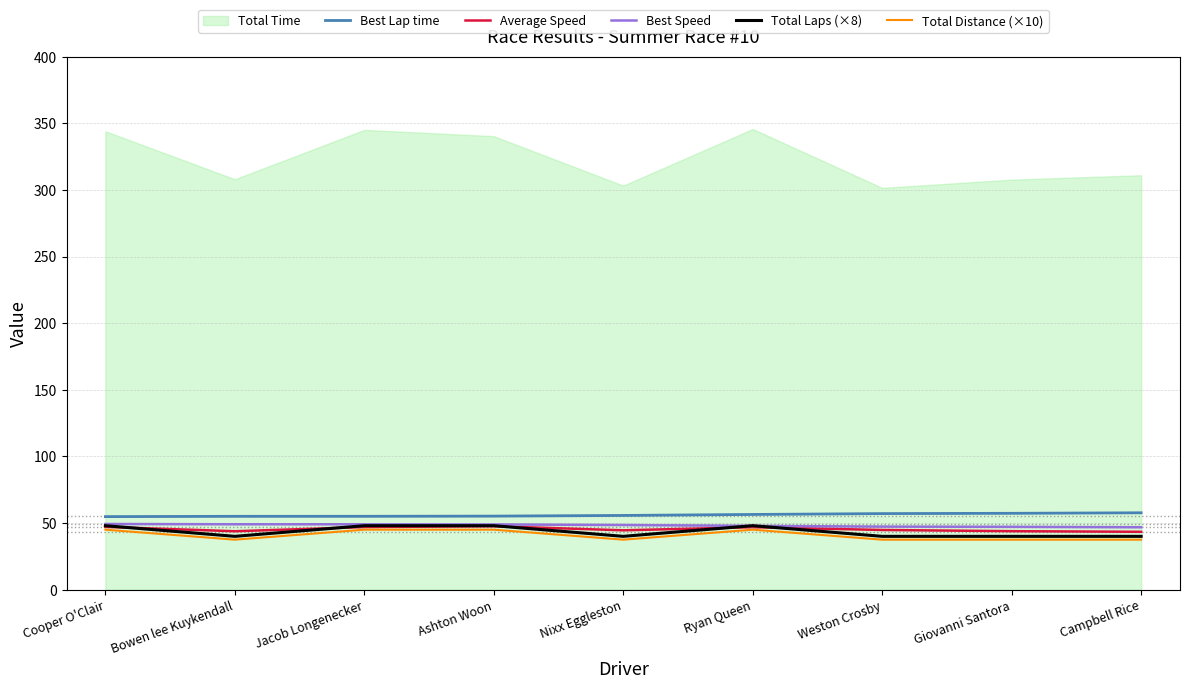

How many interior local valleys does the Average Speed series have?

2